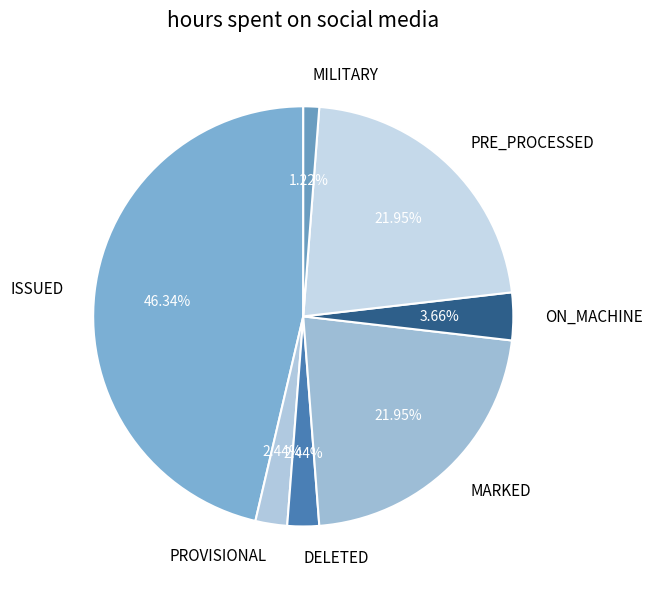

Which slice is the smallest?

MILITARY